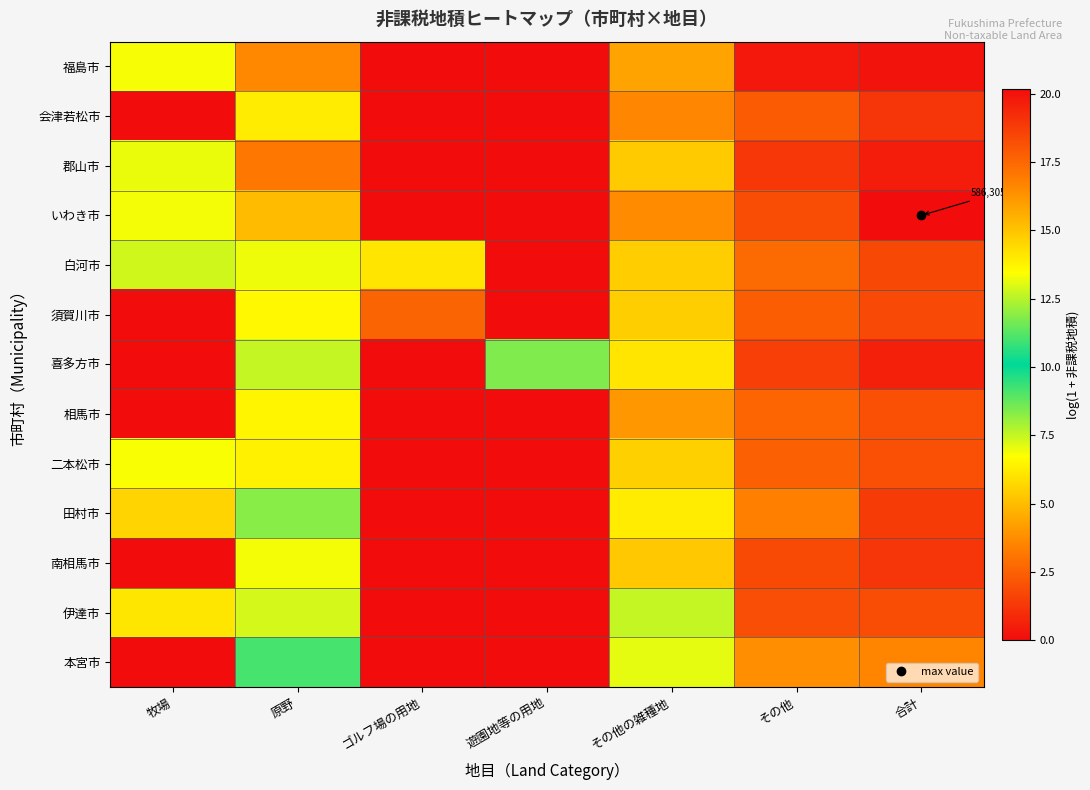

At which label is 田村市 closest to 9?

原野